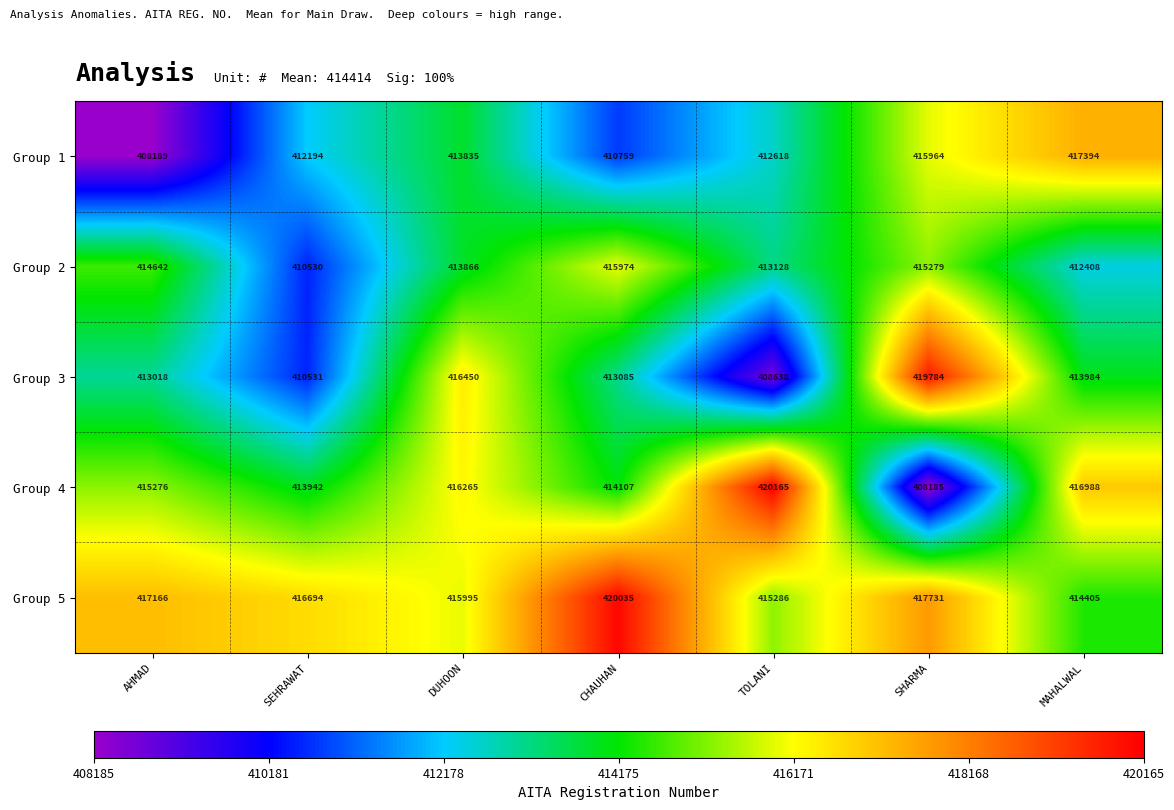

What is the minimum value shown in the chart?

408185